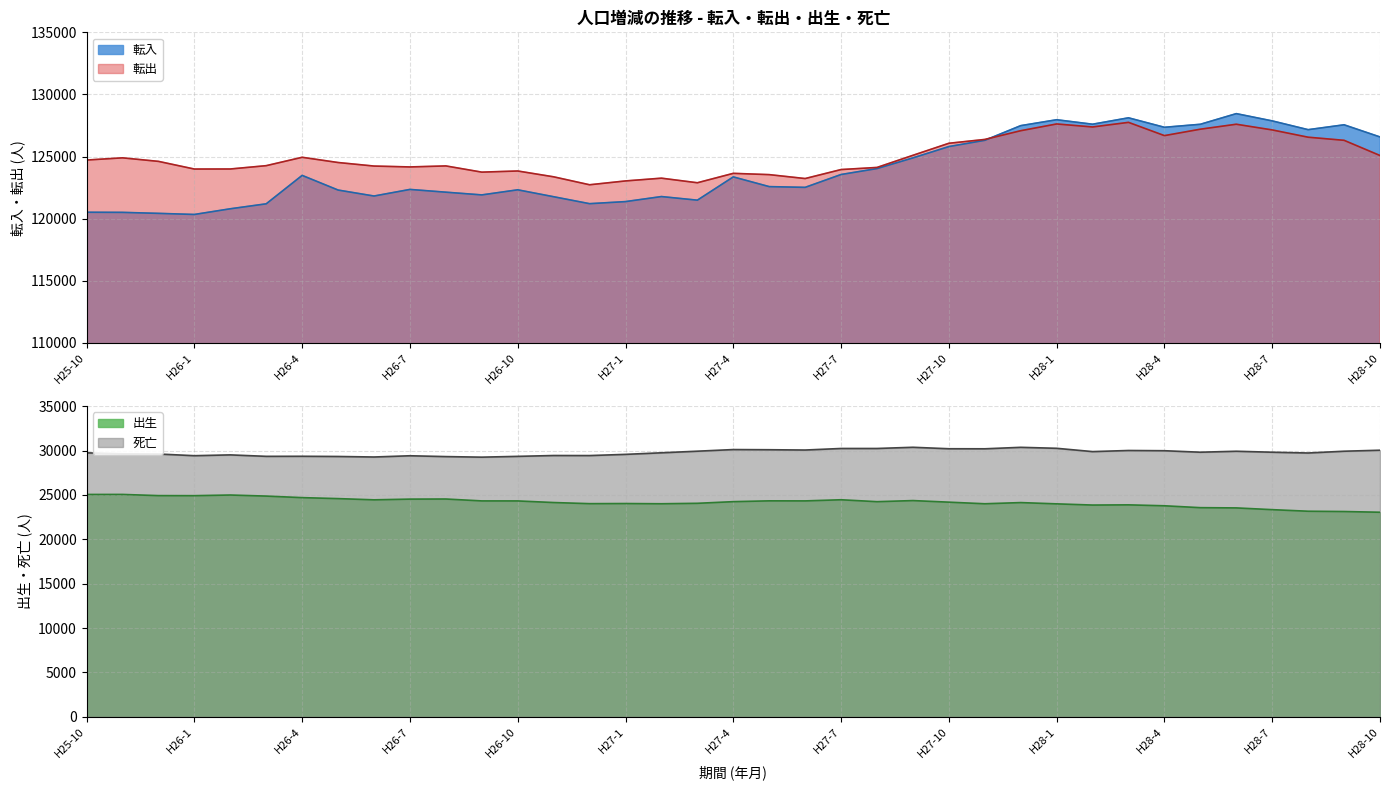

Between H28-2 and H28-6, which series saw the biggest shift?

転入